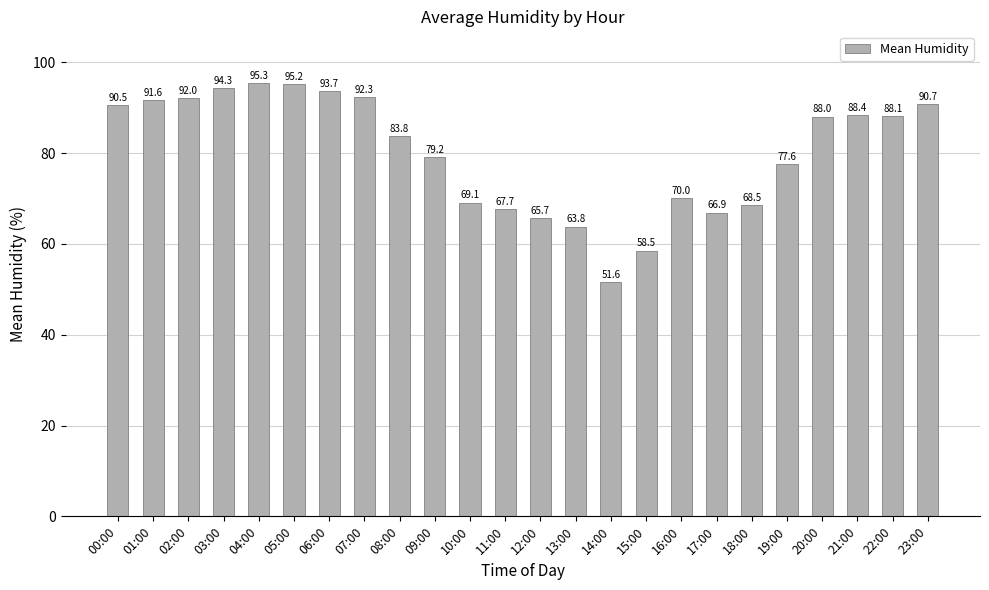

Is it true that the value at 22:00 is 88.1?

True